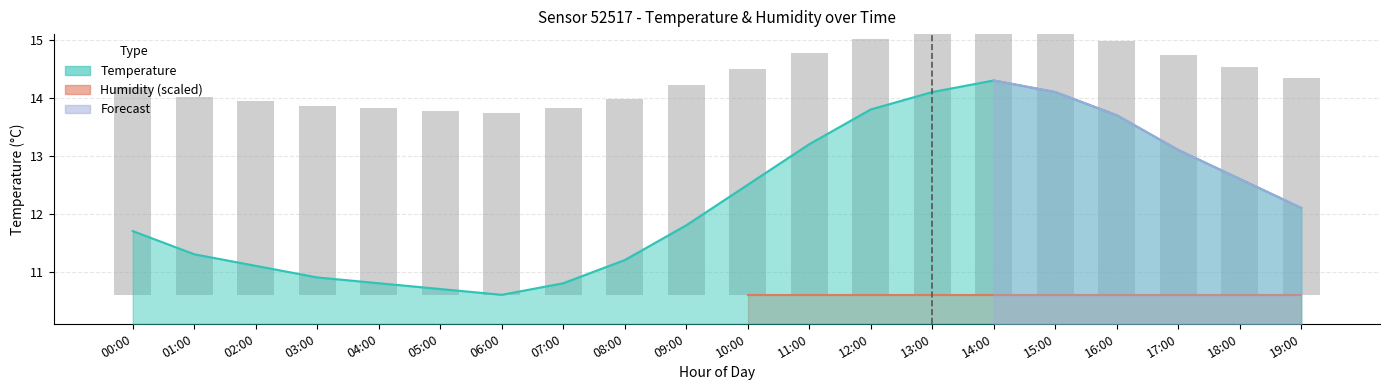

What is the difference between the maximum and minimum values?

3.7